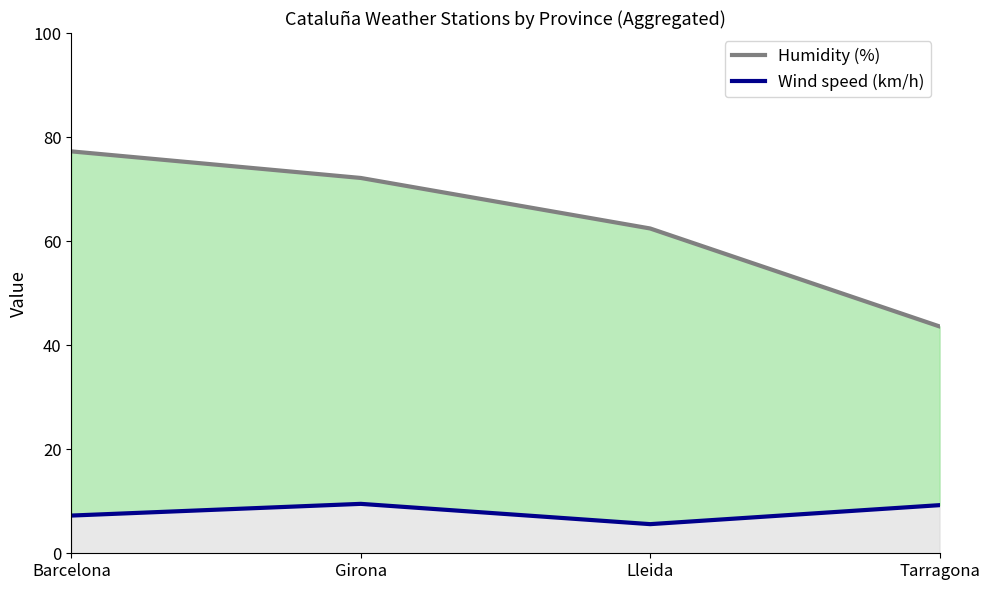

True or false: Wind speed (km/h) and Humidity (%) cross at least once.

False